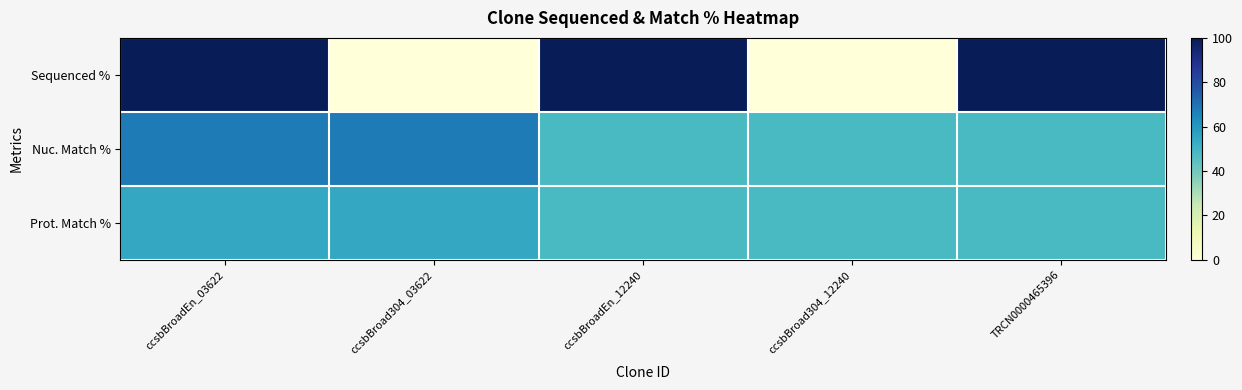

What is the difference between the highest and lowest values at ccsbBroadEn_12240?

51.7